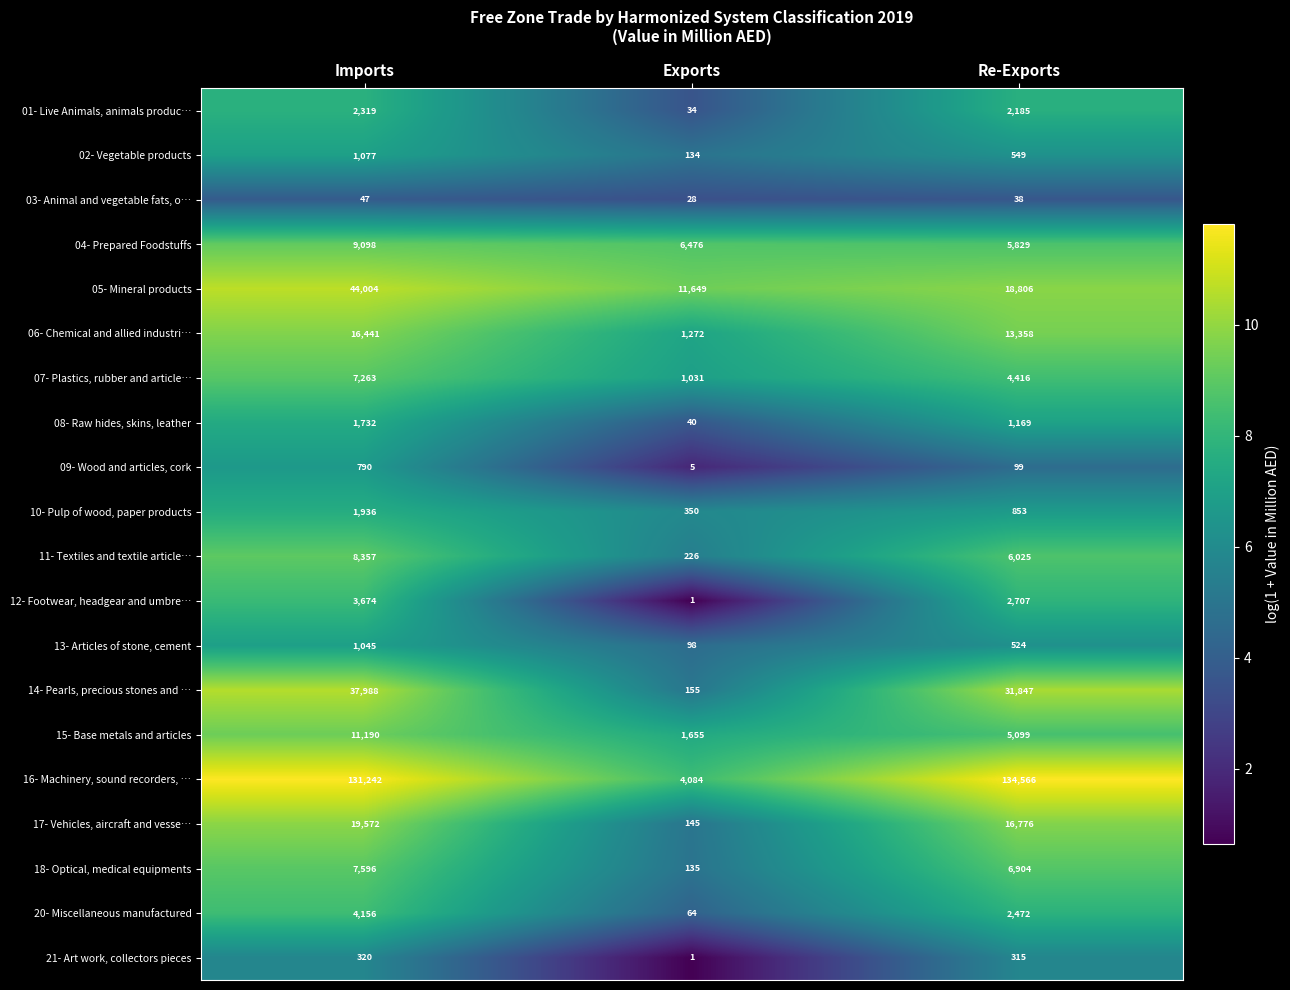

Which series has the largest range (max minus min)?

16- Machinery, sound recorders, …